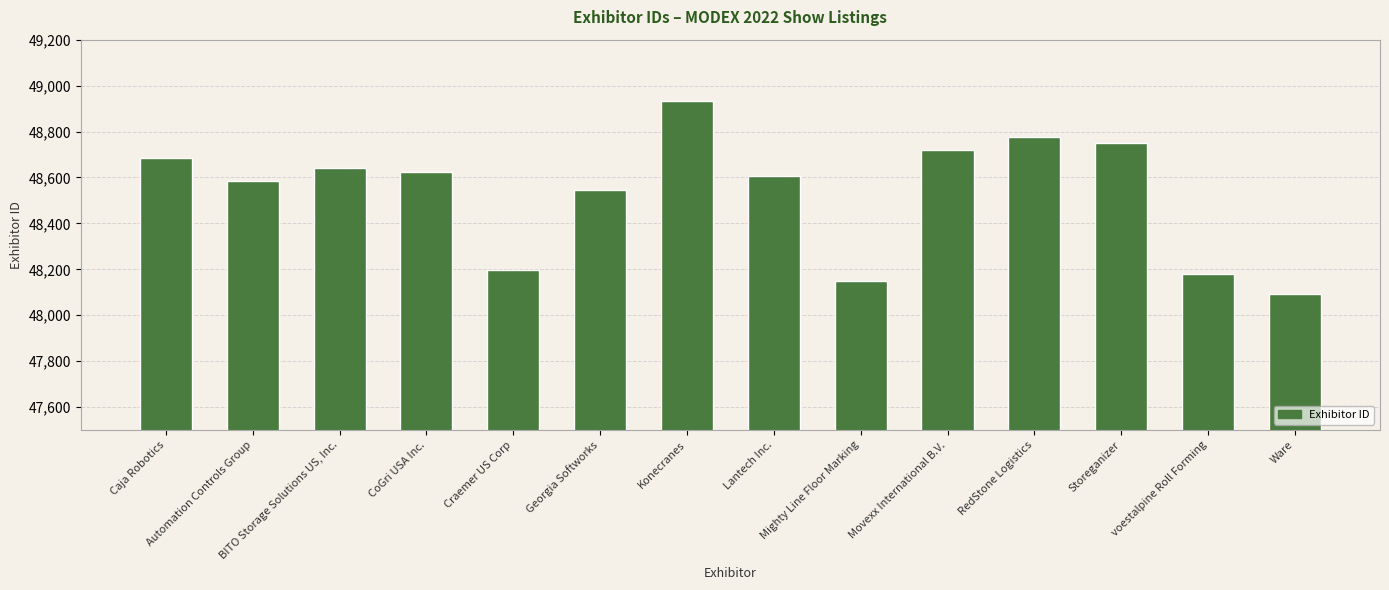

List the labels in order of value, largest first.

Konecranes, RedStone Logistics, Storeganizer, Movexx International B.V., Caja Robotics, BITO Storage Solutions US, Inc., CoGri USA Inc., Lantech Inc., Automation Controls Group, Georgia Softworks, Craemer US Corp, voestalpine Roll Forming, Mighty Line Floor Marking, Ware